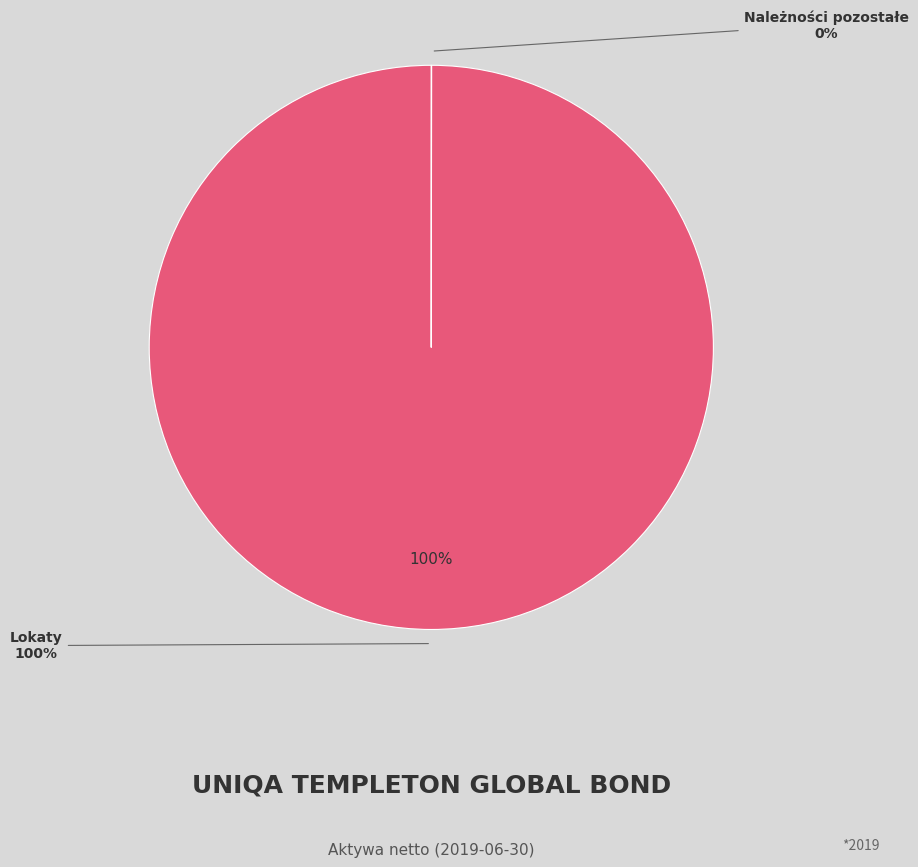

Which category has the biggest portion of the pie?

Lokaty